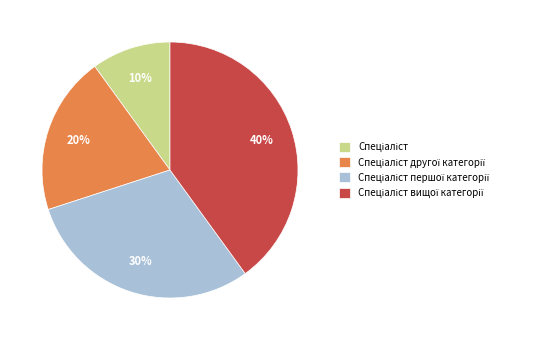

Is there a majority slice in this chart?

No